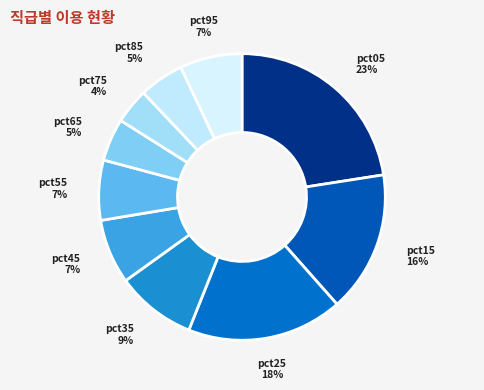

What is the largest slice in the pie chart?

pct05